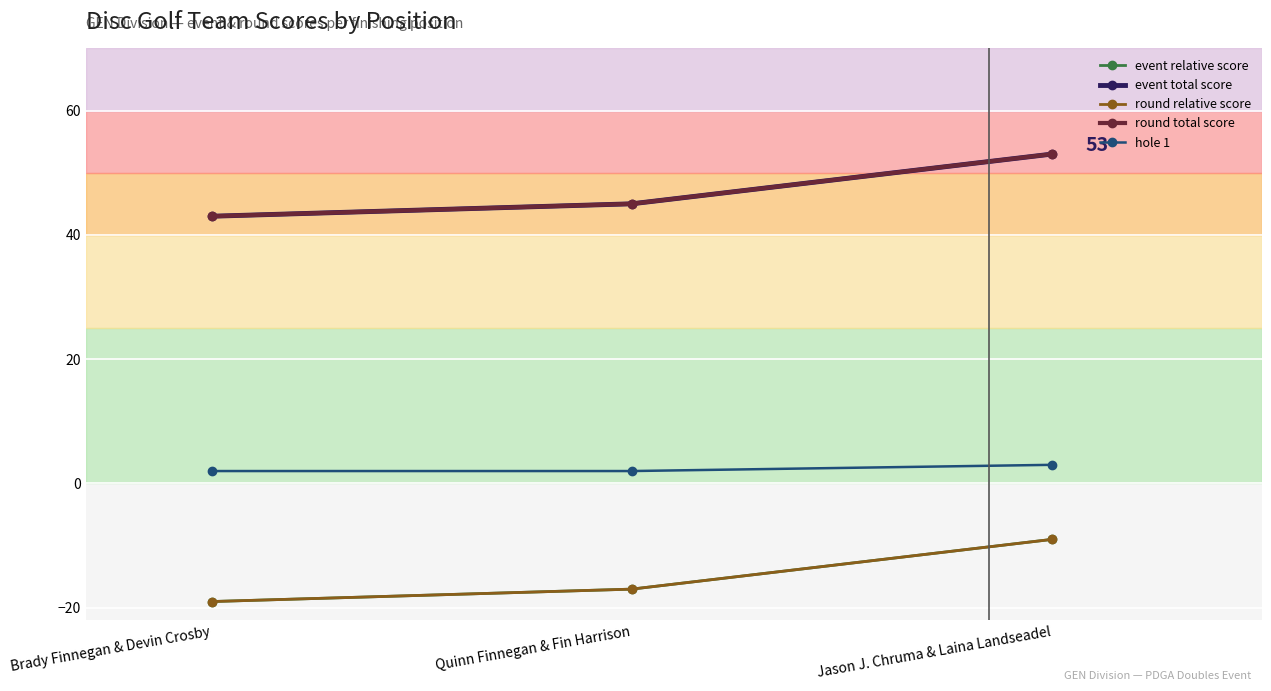

Rank the series at Brady Finnegan & Devin Crosby from highest to lowest value.

event total score, round total score, hole 1, event relative score, round relative score